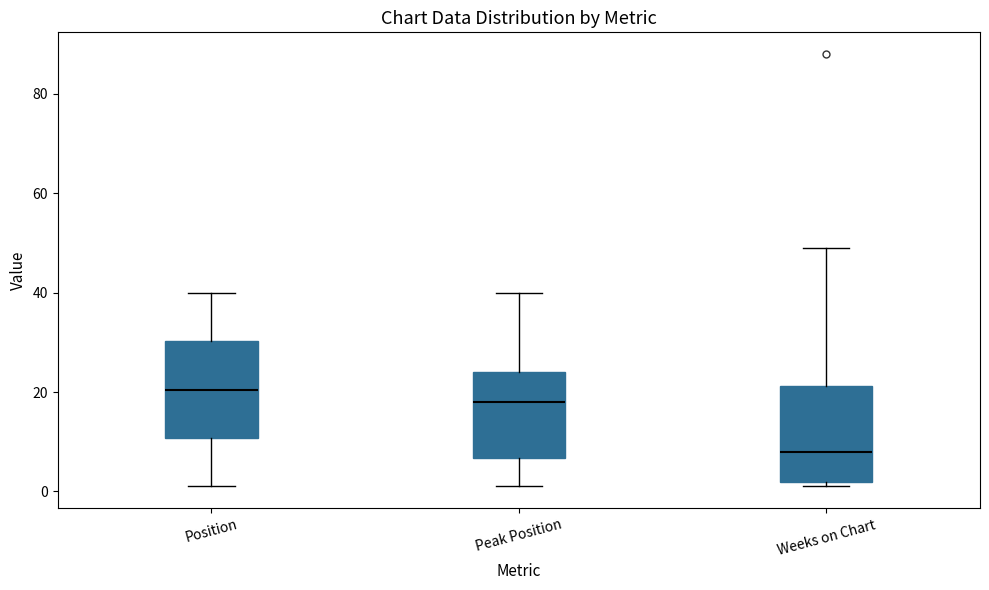

Reading left to right, read every box against the y-axis: the position of its median line, the range the box covers, and the ends of its whiskers. The values are not printed on the chart, so give them approximately, as read against the axis.

Position: median 20, box 10 to 30, whiskers 2 to 40
Peak Position: median 18, box 6 to 24, whiskers 2 to 40
Weeks on Chart: median 8, box 2 to 22, whiskers 2 (just below the box's lower edge) to 50